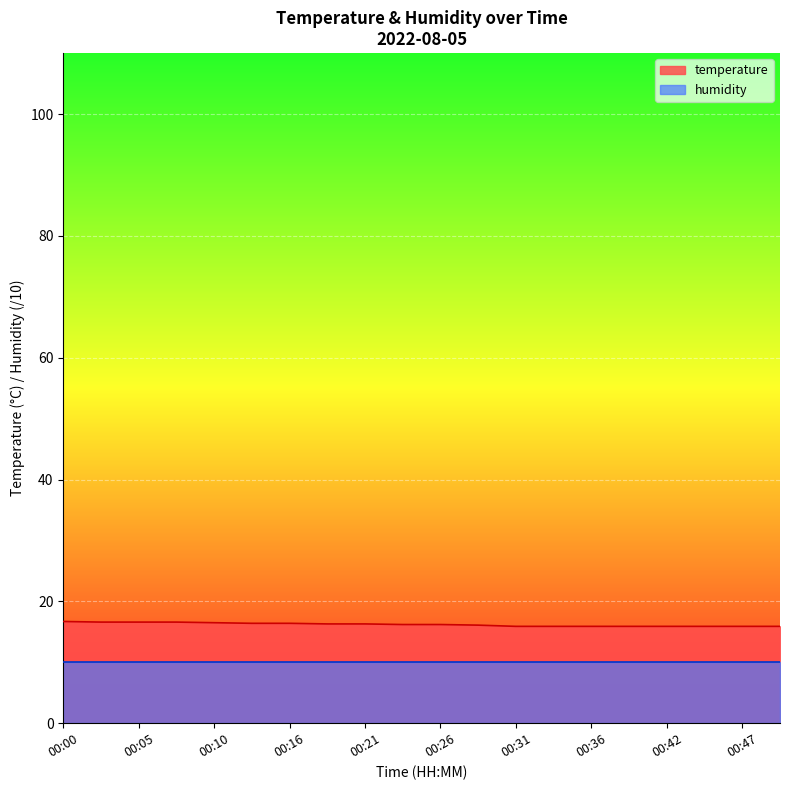

What is the difference between the maximum and minimum values?

0.8